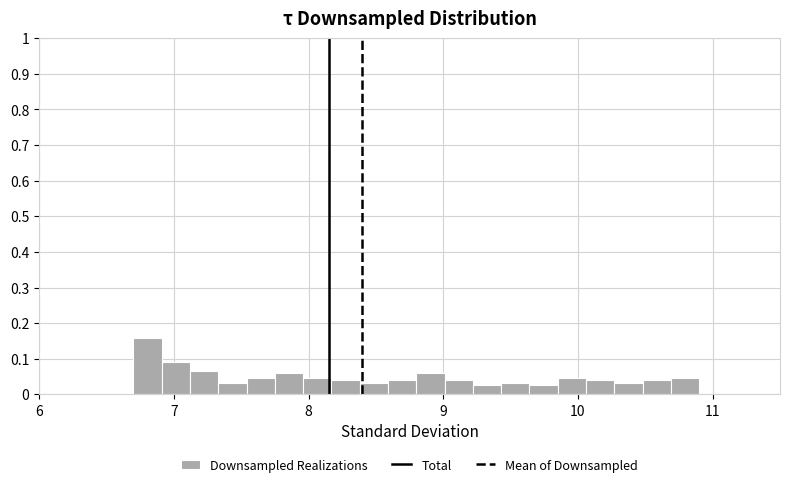

Around what value on the x-axis is the tallest bar? Give the approximate position of its centre, as read against the axis.

6.8